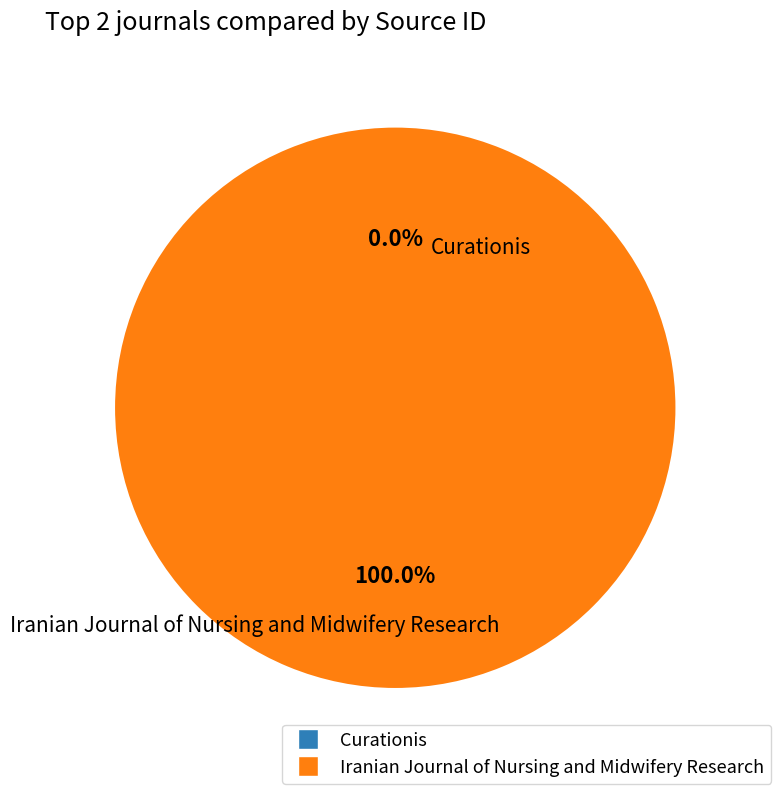

What is the largest slice in the pie chart?

Iranian Journal of Nursing and Midwifery Research